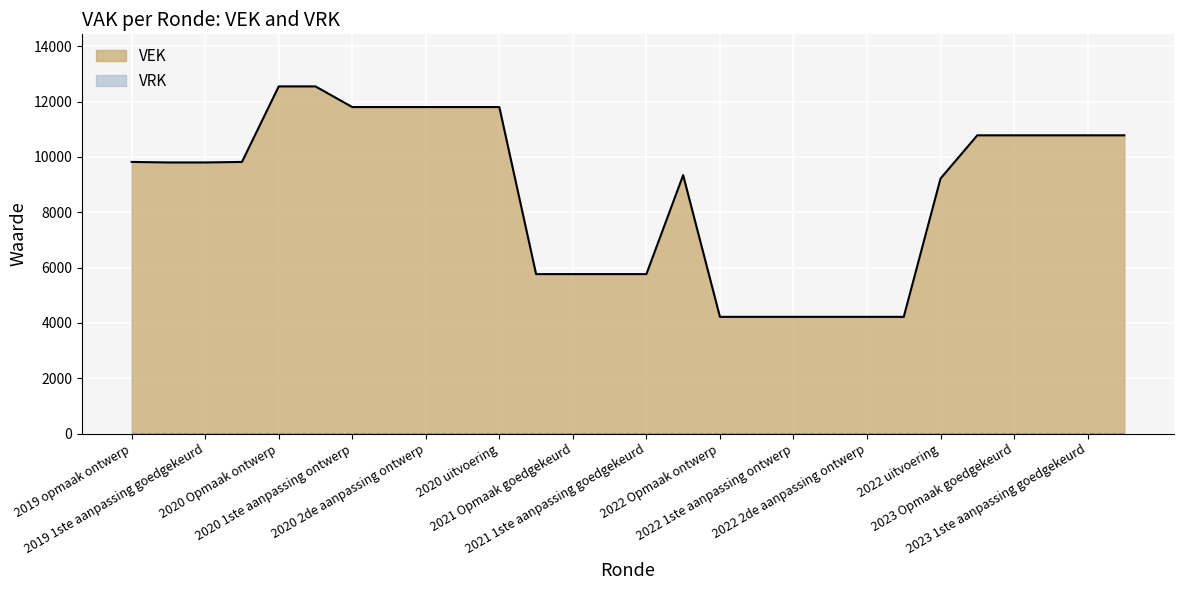

What is the sum of the values at 2022 1ste aanpassing ontwerp and 2021 Opmaak goedgekeurd?

9983